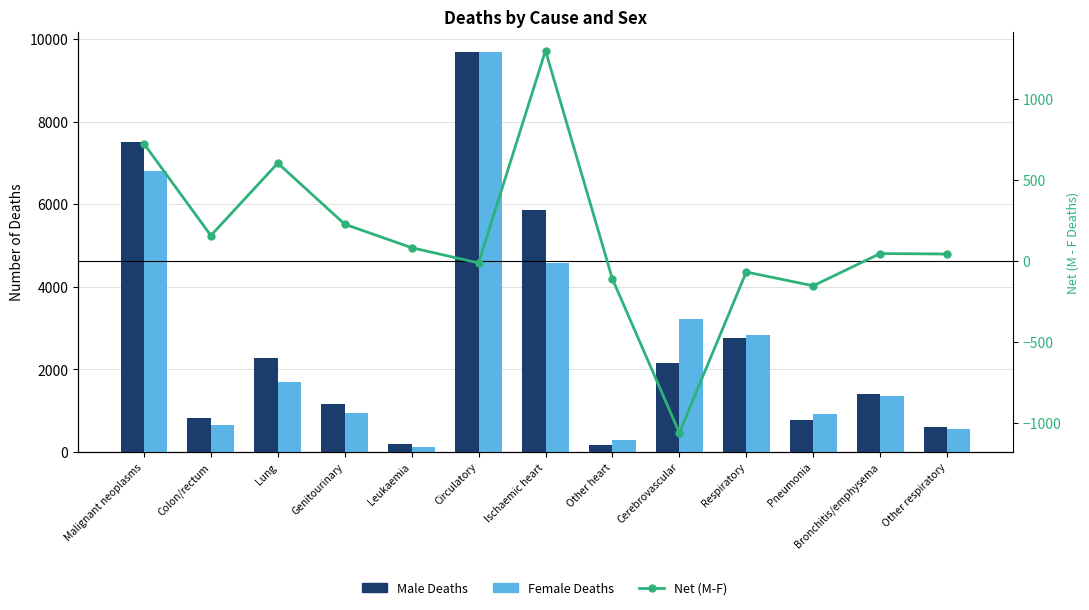

What is the average value of the Male Deaths series?

2722